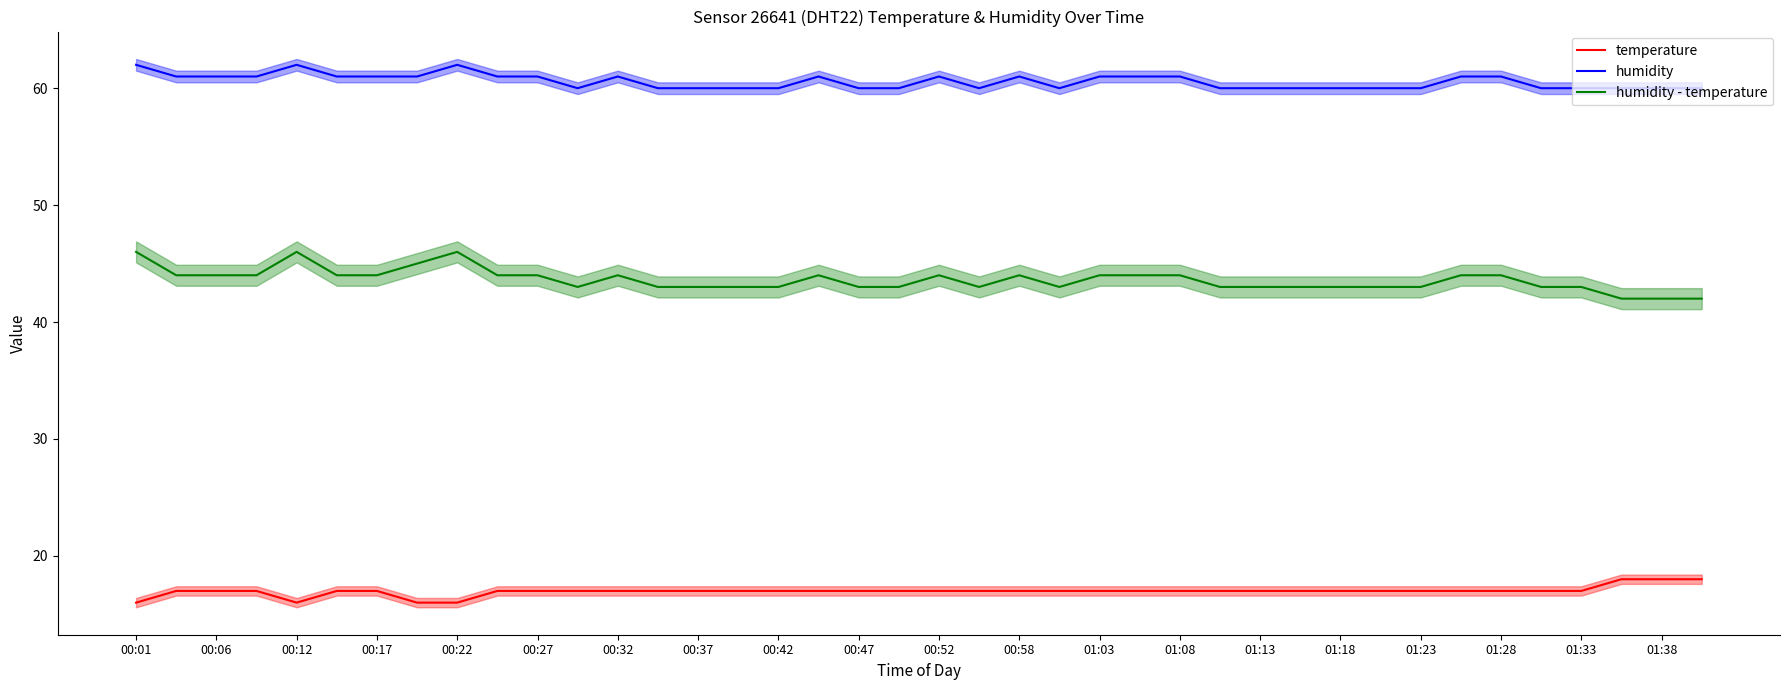

Is it true that humidity equals 95 at 00:27?

False